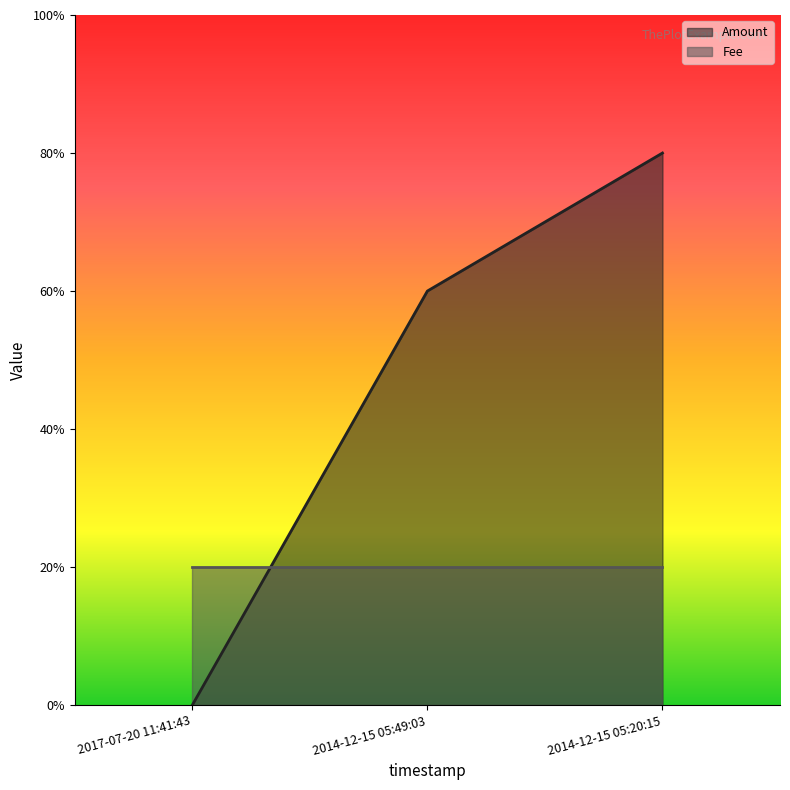

Is it true that the value at 2017-07-20 11:41:43 is 2?

False